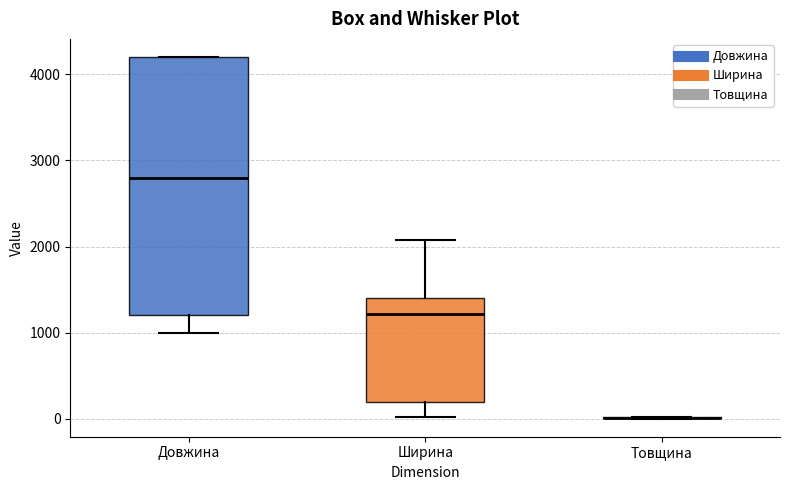

Which box is the tallest, from its lower edge to its upper edge?

Довжина